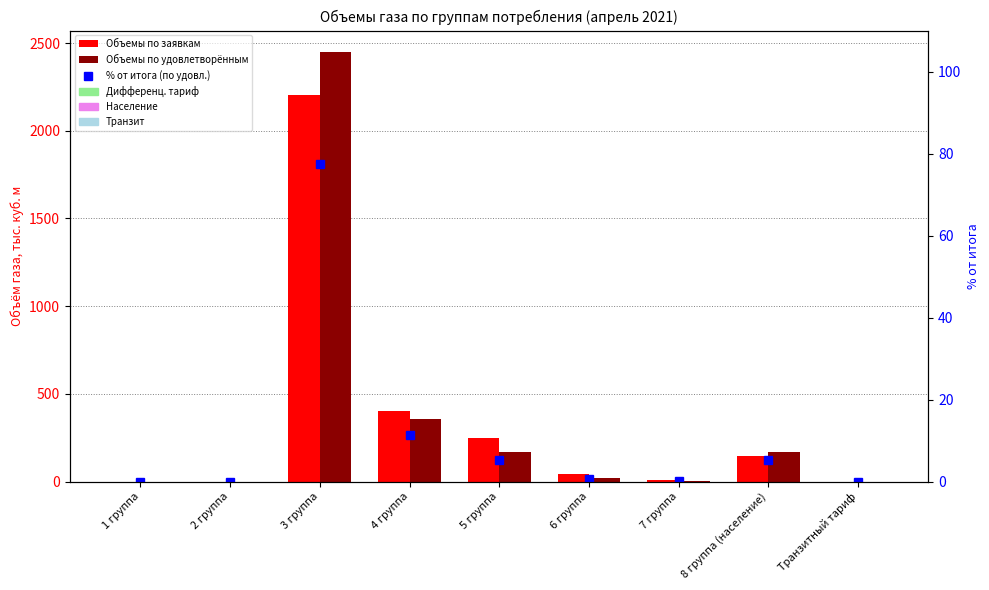

What is the difference between the highest and lowest values at 8 группа (население)?

160.5